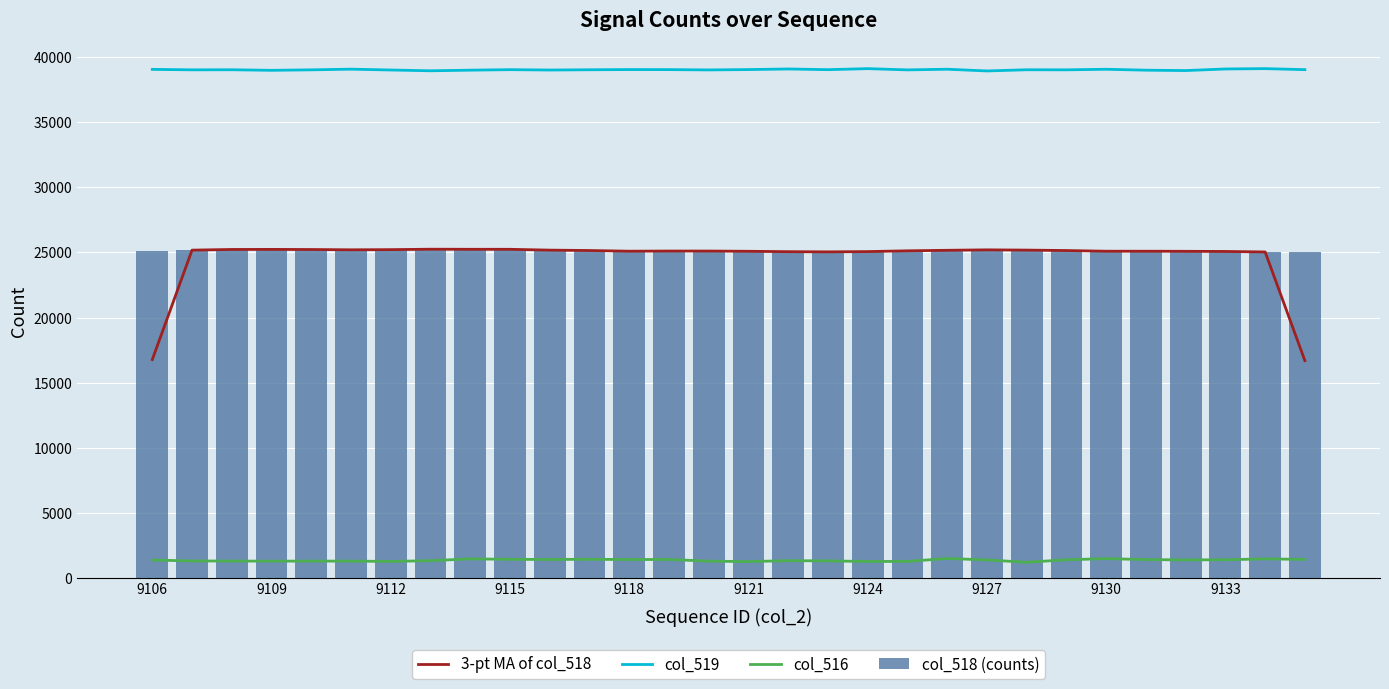

How many values in the col_516 series are below 1385?

15